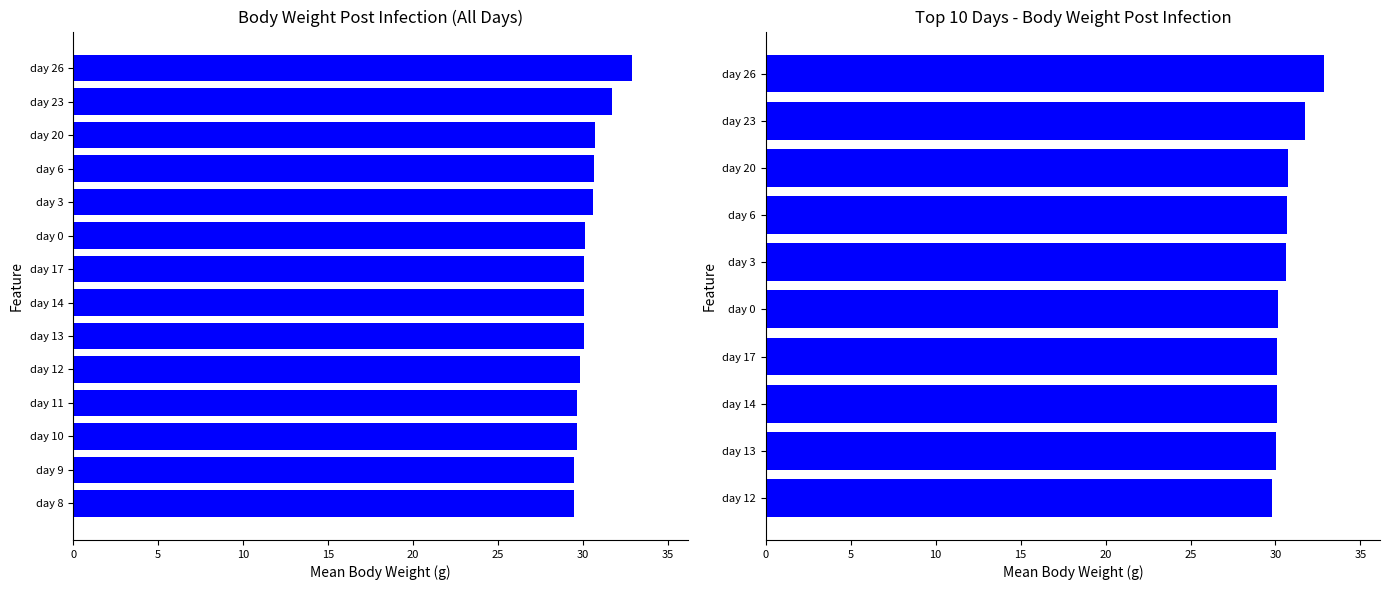

Reading right to left, list all the values displayed in this chart.

32.9	31.7	30.7	30.7	30.6	30.1	30.1	30.1	30.0	29.8